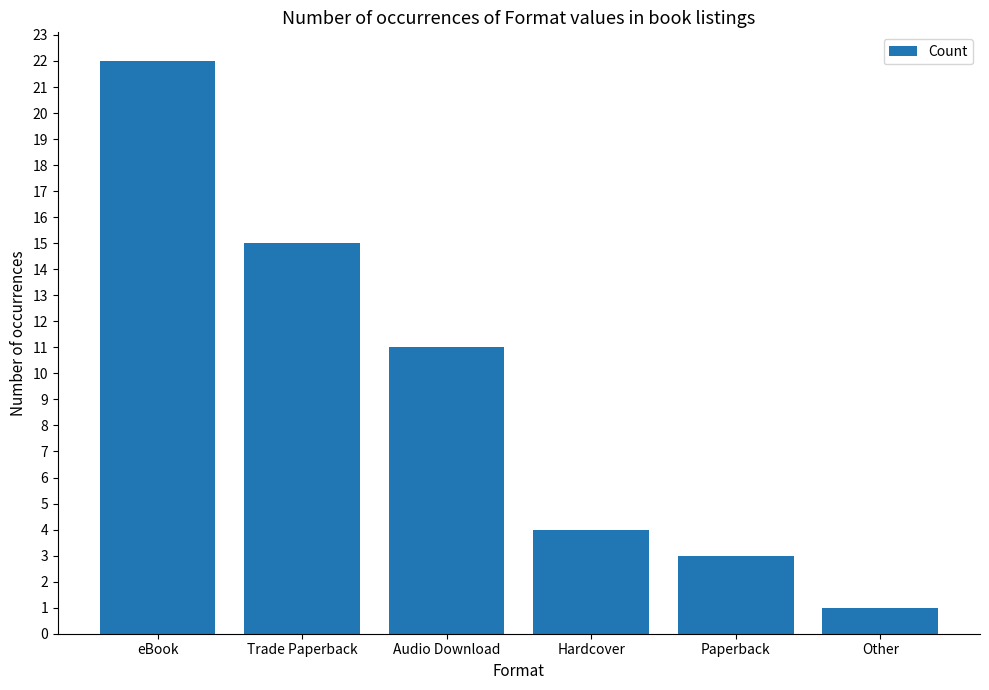

Are the bars grouped side by side (vs. stacked)?

No